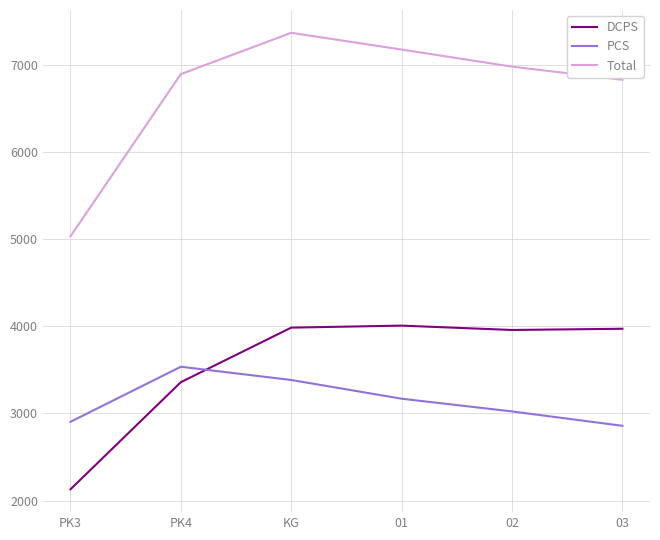

Does the chart display data point markers on the line(s)?

No